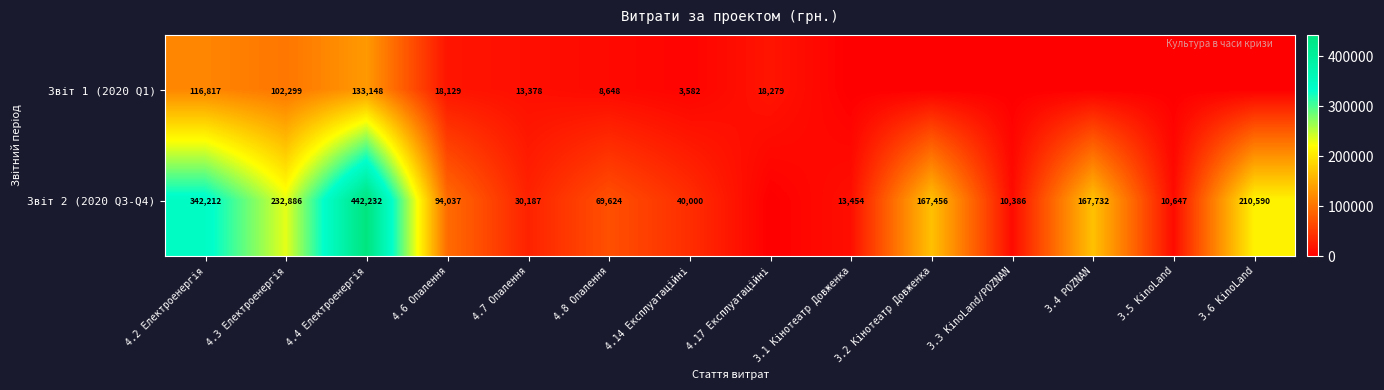

What is the difference between the highest and lowest values at 4.6 Опалення?

75908